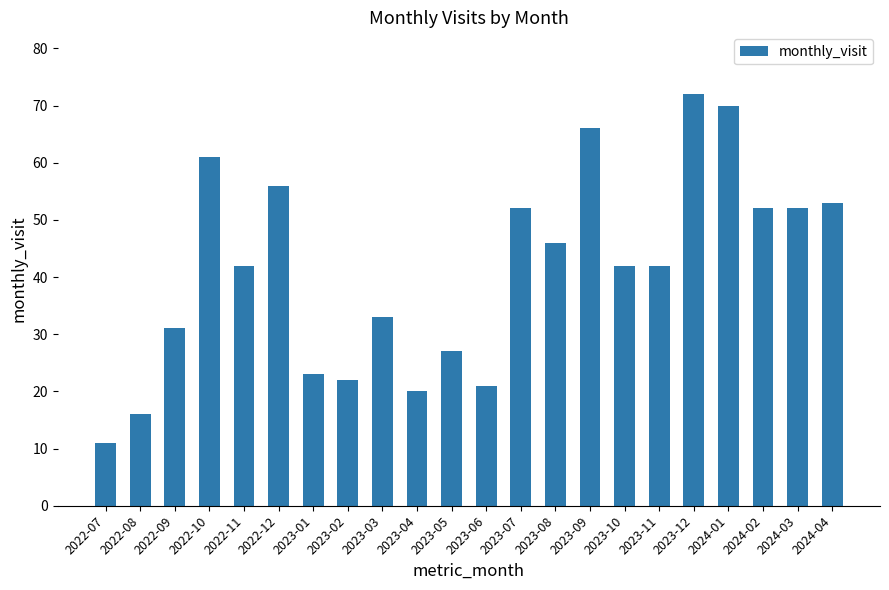

Is it true that the value at 2023-07 is 52?

True